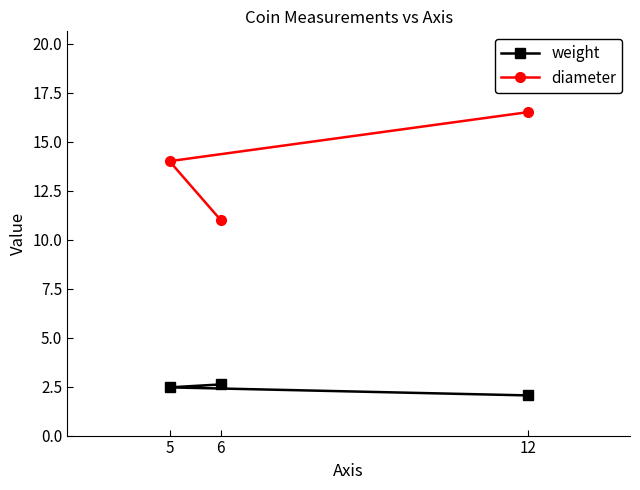

At which category does the chart reach its peak across all series?

12